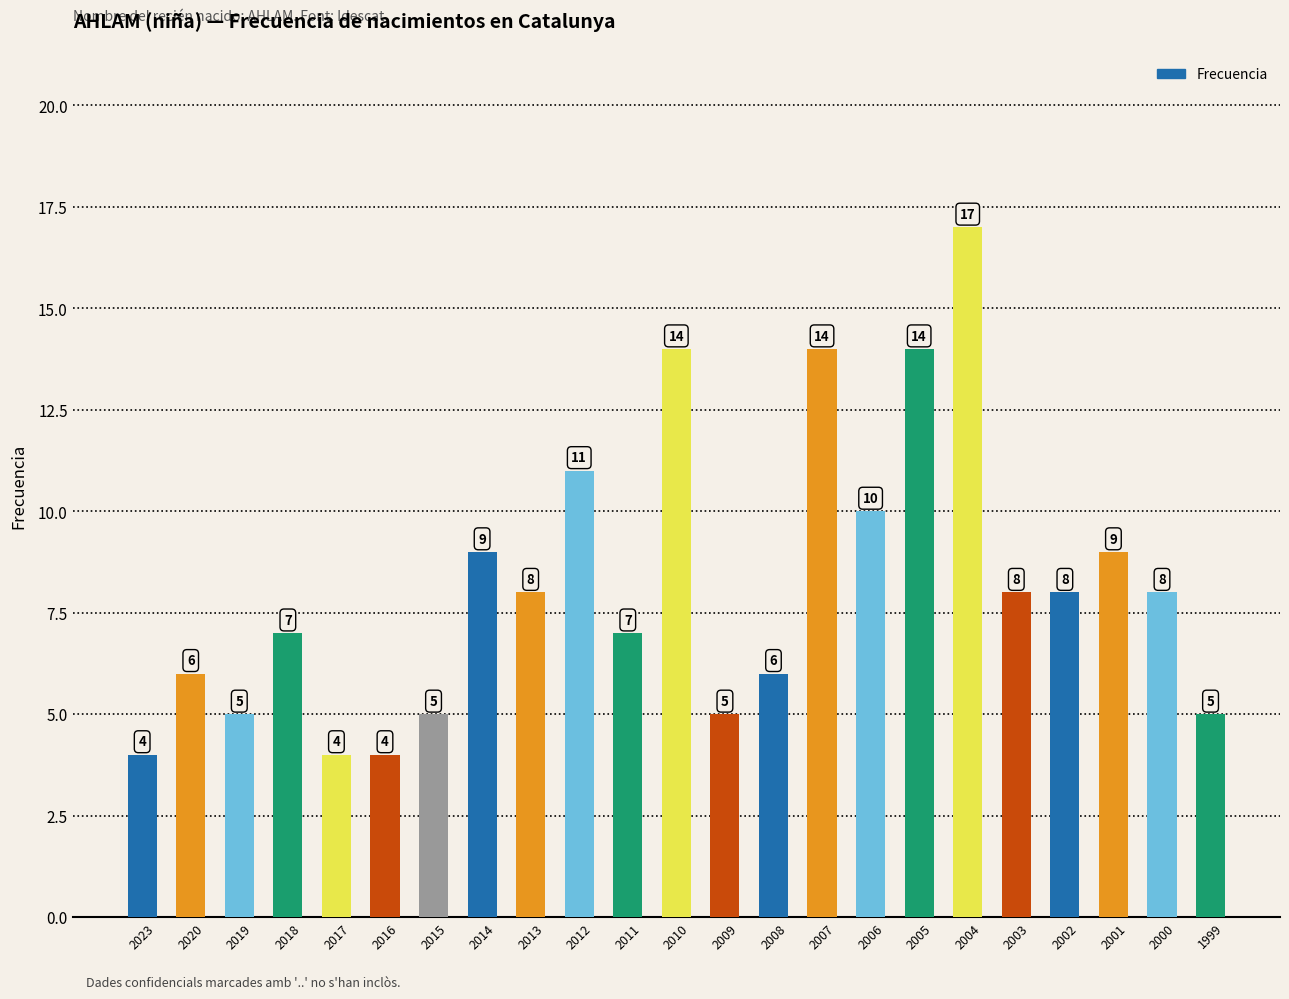

Is it true that the value at 2007 is 22?

False